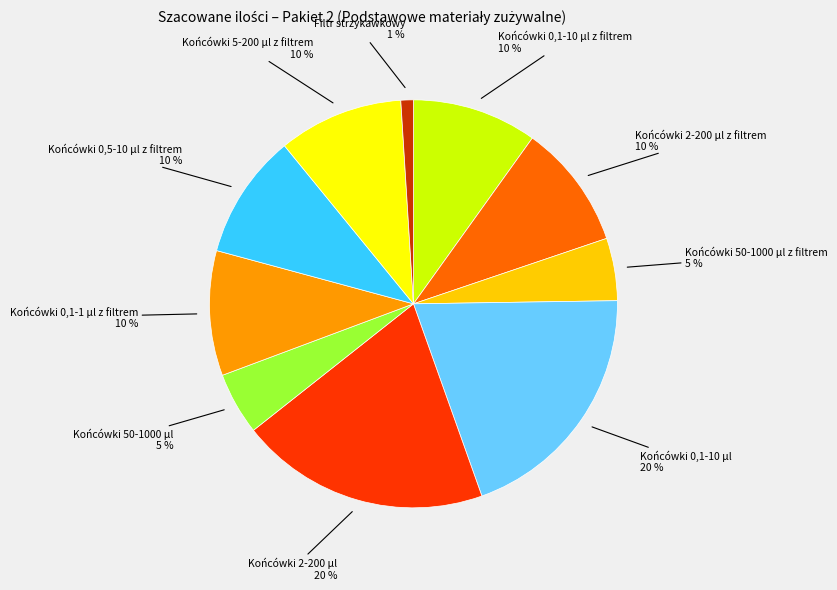

To the nearest percent, what is the average slice percentage?

10%